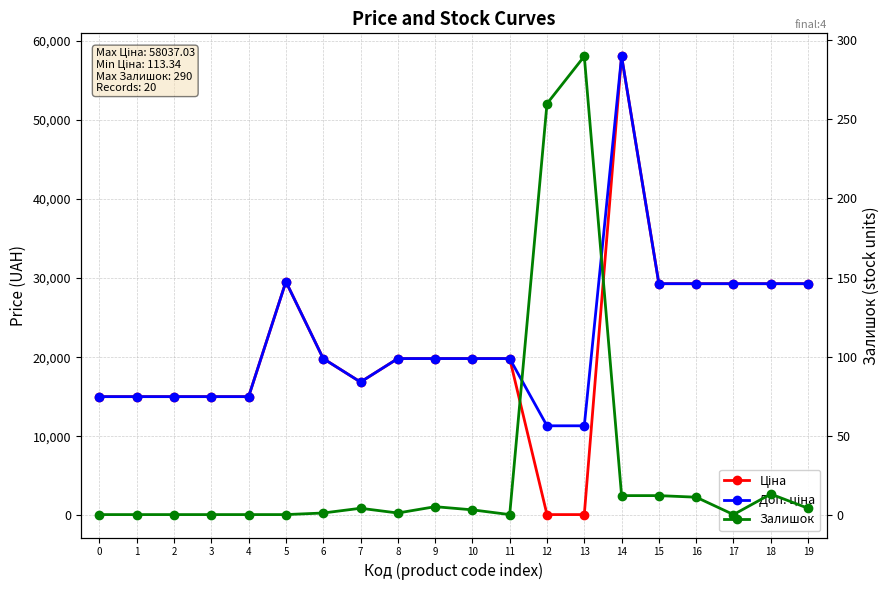

At which label is Залишок closest to 145?

12